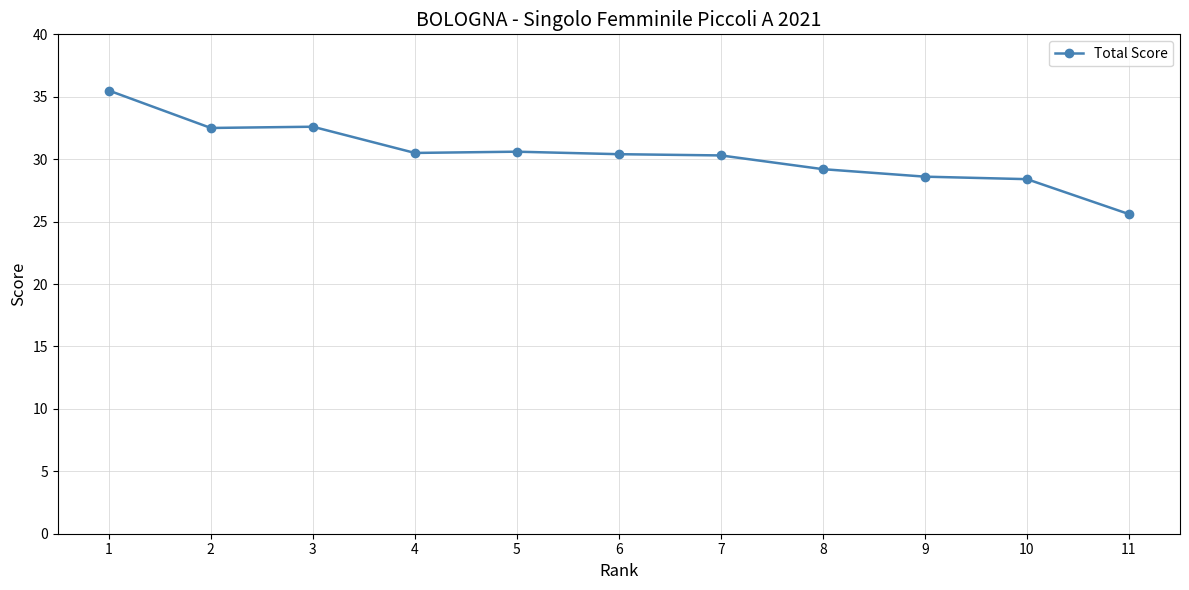

Which category has the lowest value across all series?

11